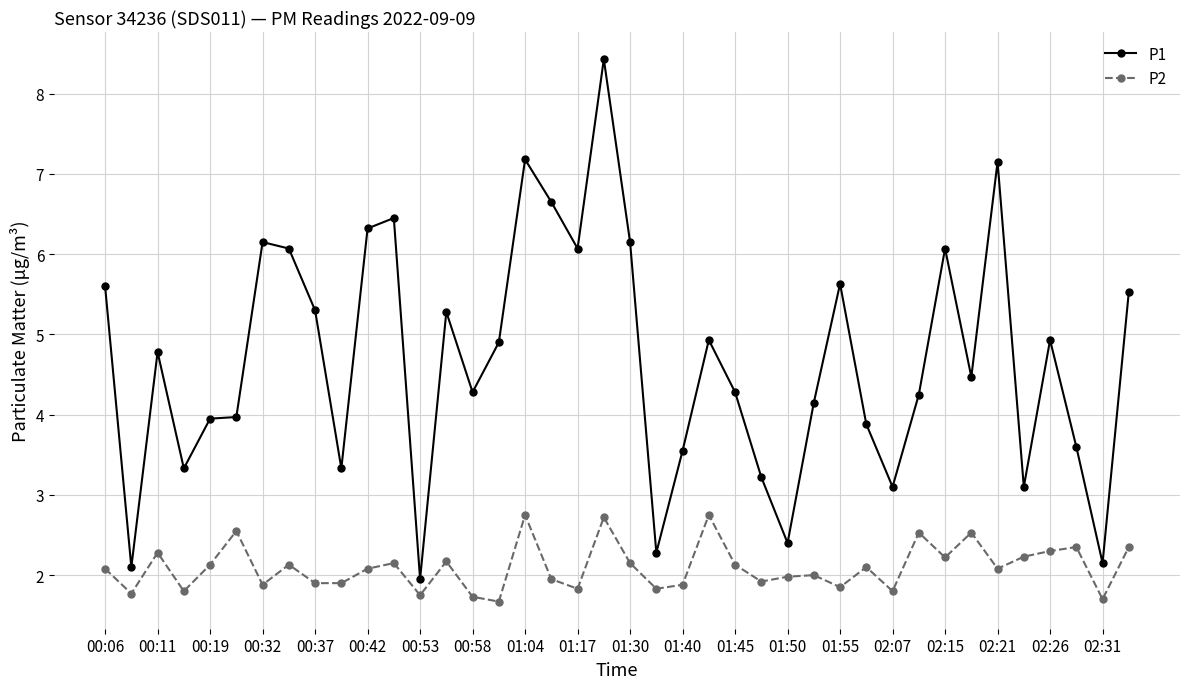

What is the value of the P1 point at the 31st from the left?

3.1